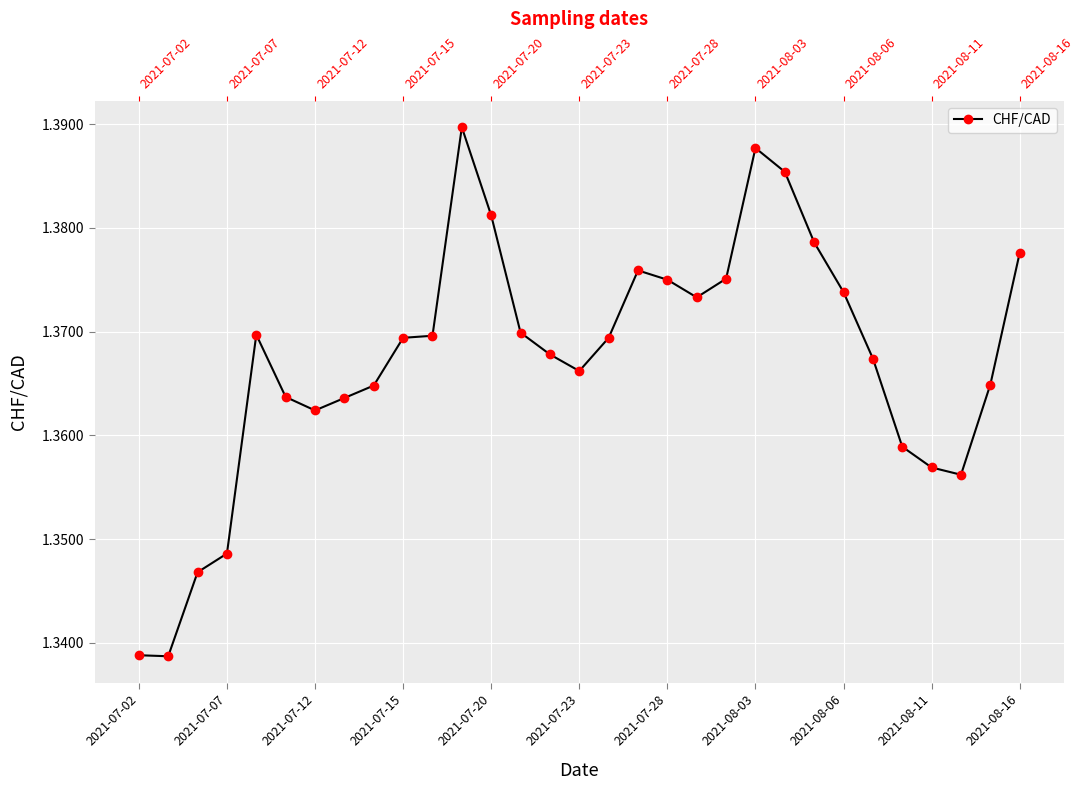

Read the value at 20.

1.4